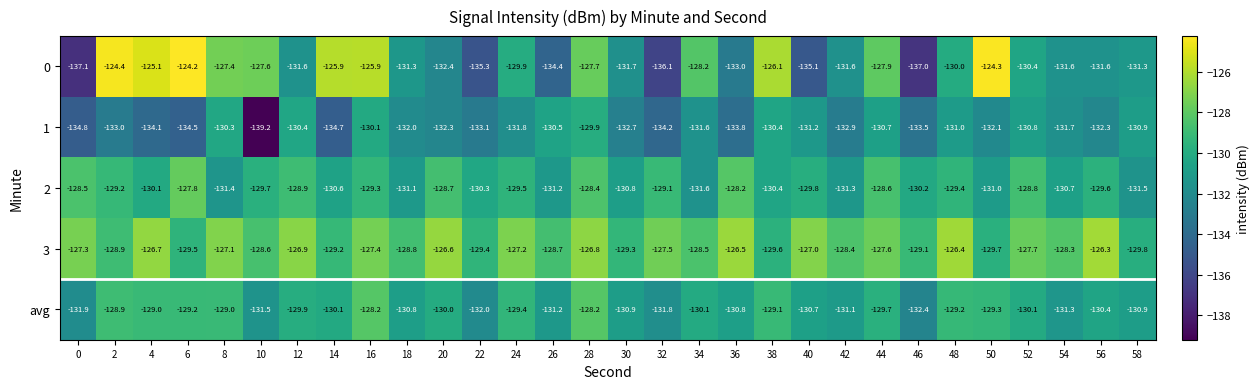

Read the 0 value at 4.

-125.1